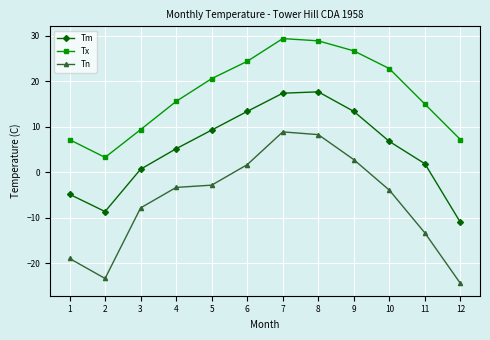

At which category does the chart reach its peak across all series?

7